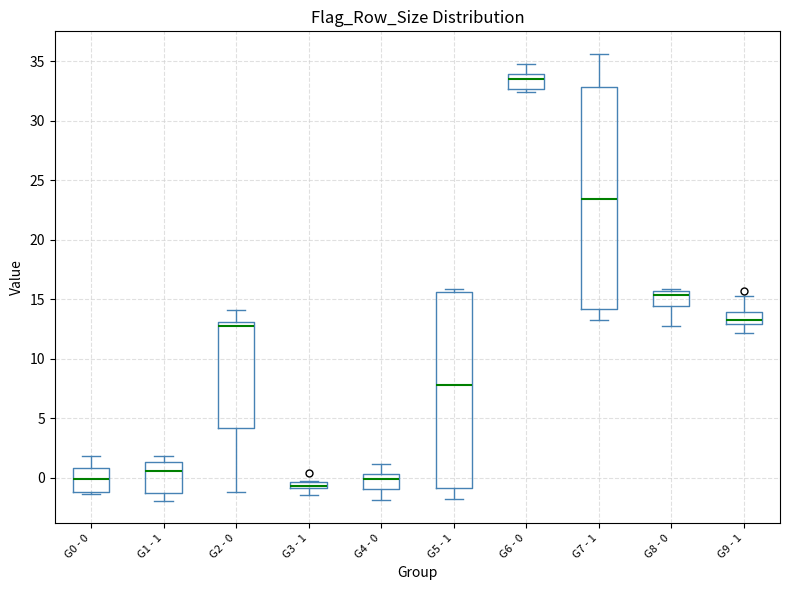

Where does the lower whisker of the box for G5 - 1 end on the y-axis? The values are not printed on the chart, so give them approximately, as read against the axis.

-1.5